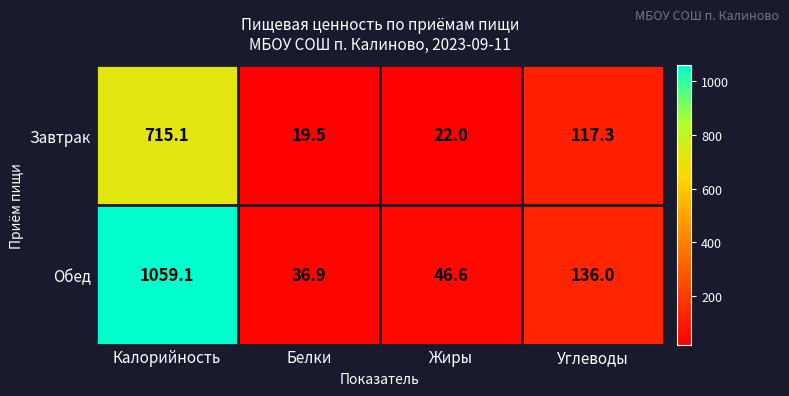

At which category does the chart reach its peak across all series?

Калорийность